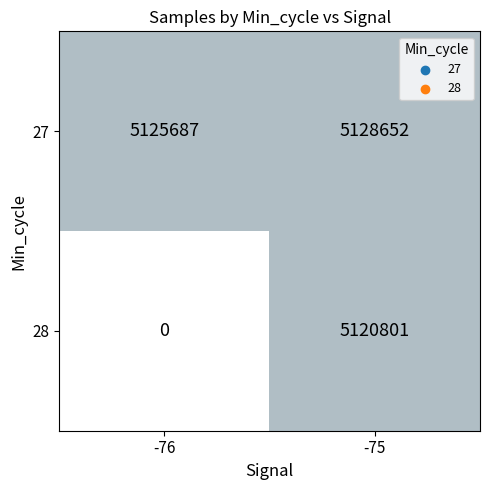

True or false: 28 has a value of -3162949 at -76.

False